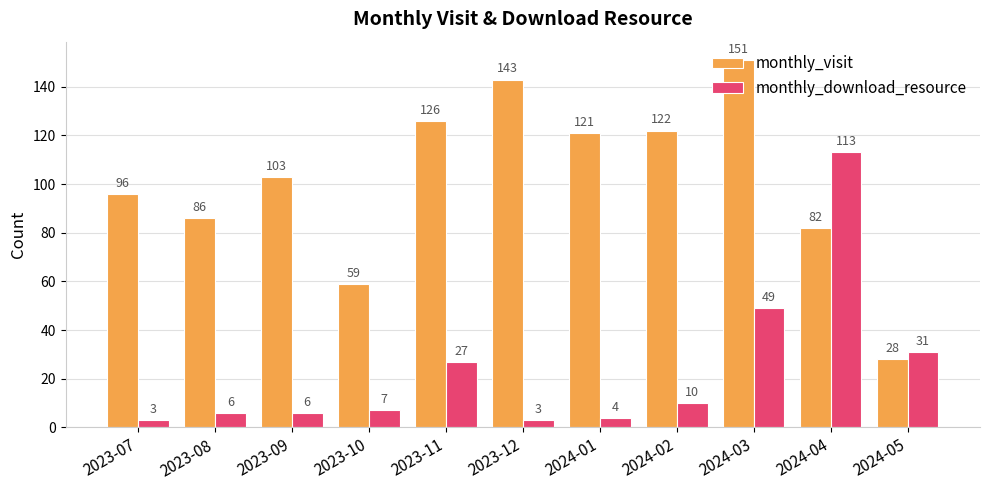

At how many categories does at least one series exceed 141?

2